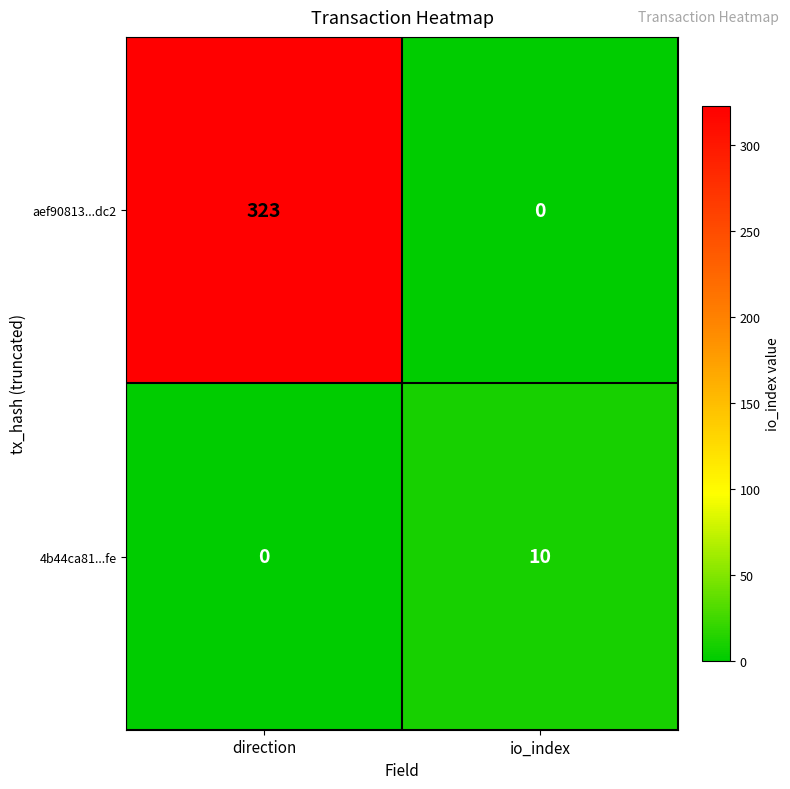

What is the difference between the maximum and minimum values in the 4b44ca81...fe series?

10